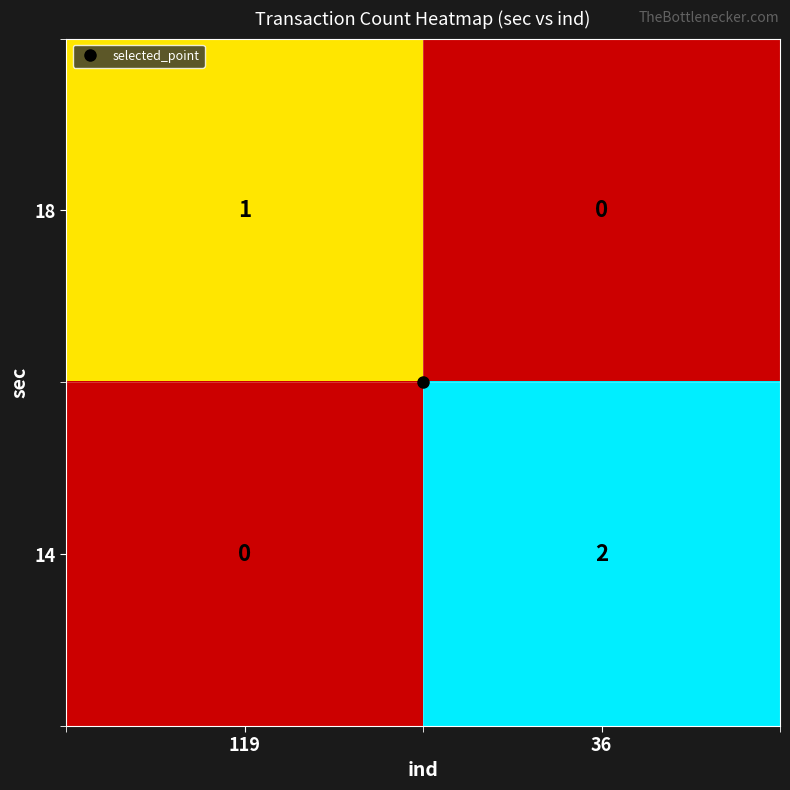

Which label corresponds to the largest value in the chart?

36